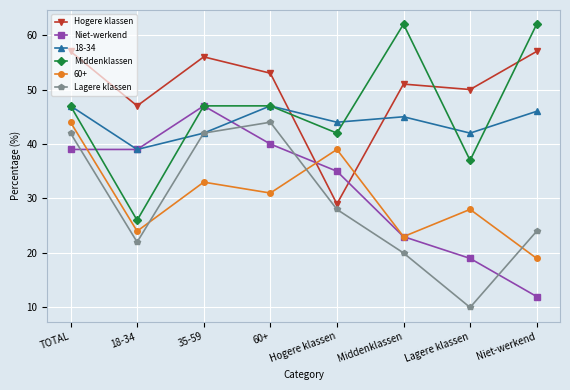

How many times do Niet-werkend and Lagere klassen cross each other?

4